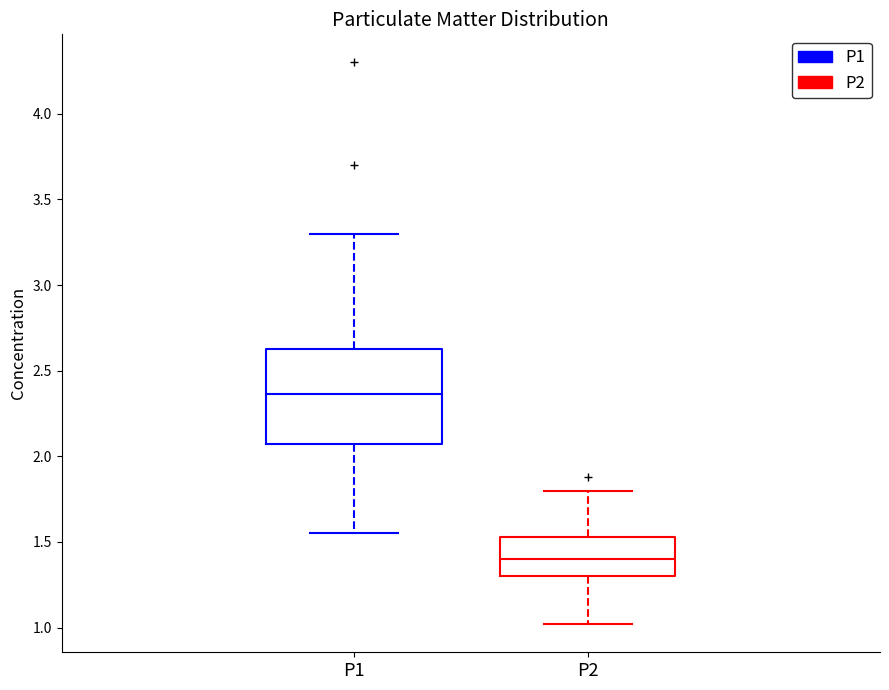

Reading left to right, transcribe this box plot: for each box, give where its median line is, the range the box spans, and where its two whiskers end, as read against the y-axis. The values are not printed on the chart, so give them approximately, as read against the axis.

P1: median 2.35, box 2.05 to 2.65, whiskers 1.55 to 3.30
P2: median 1.40, box 1.30 to 1.55, whiskers 1.00 to 1.80